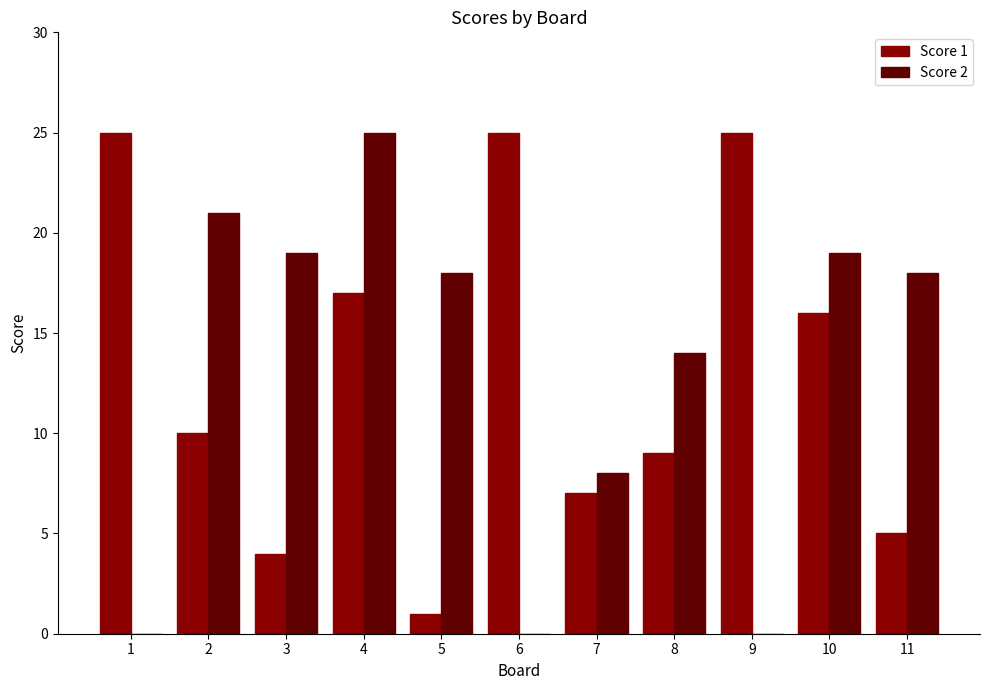

Count the number of data series in this chart.

2